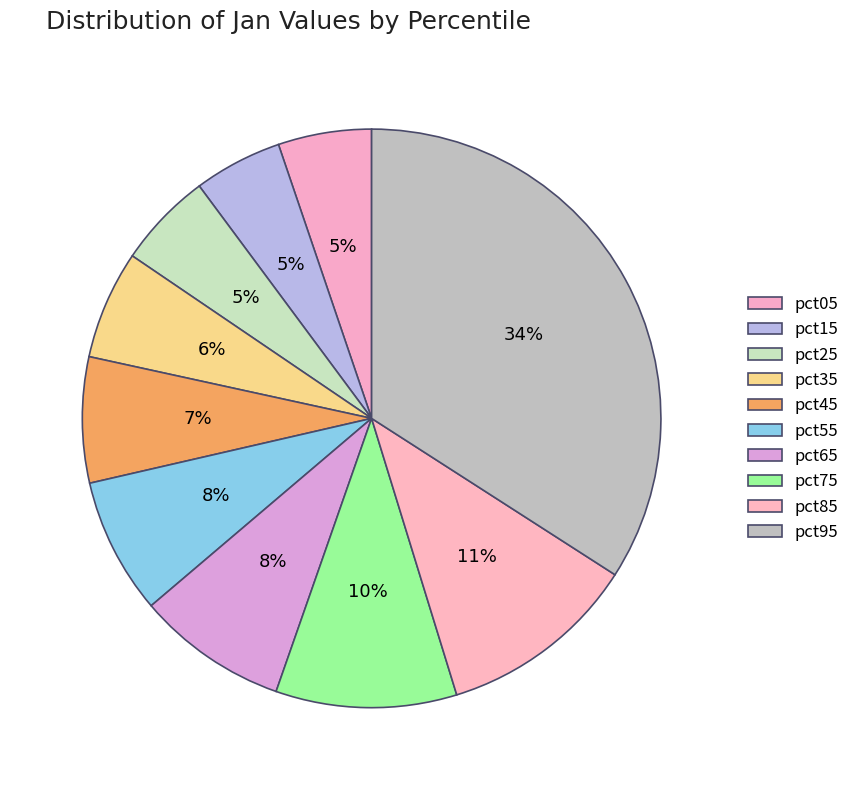

Which category has the smallest portion of the pie?

pct15